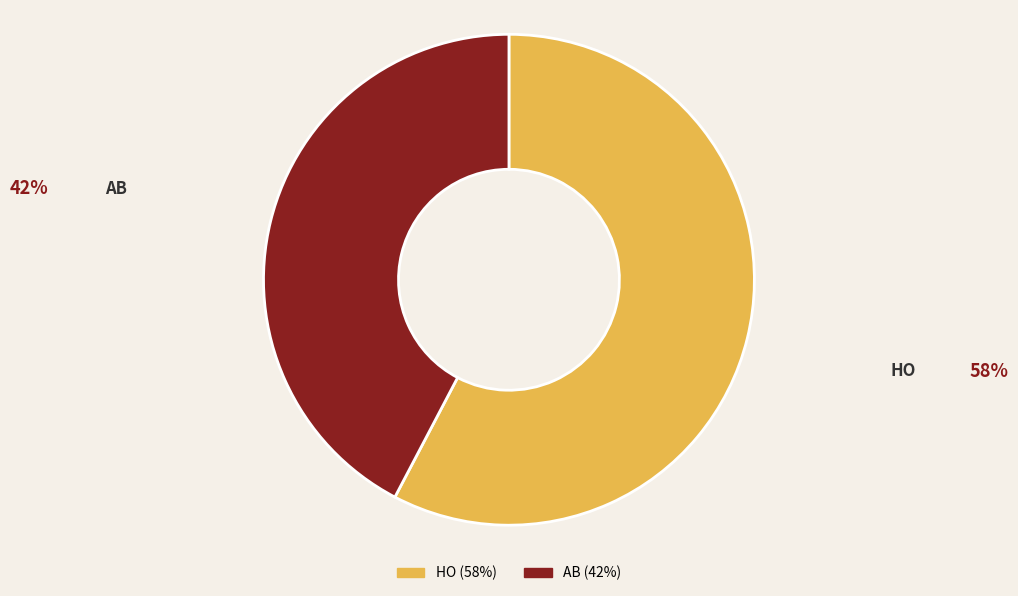

Is the sum of AB and HO greater than half?

Yes